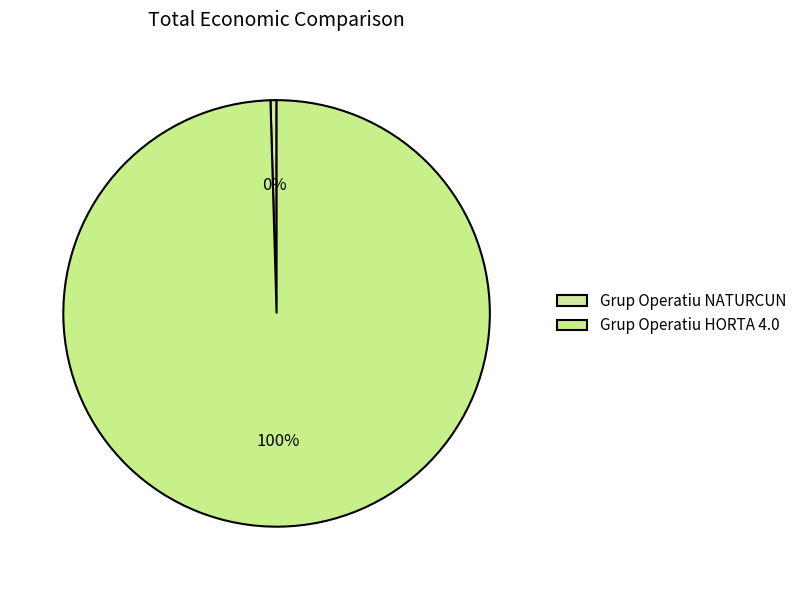

Is there any slice that represents more than half of the pie?

Yes